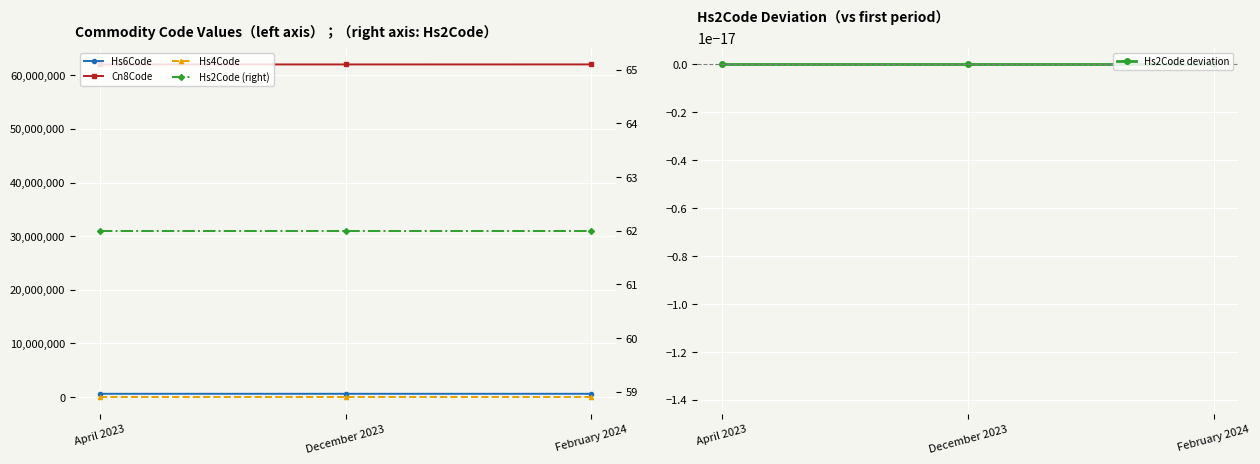

List the series in order of their peak value, lowest first.

Hs2Code deviation, Hs2Code (right), Hs4Code, Hs6Code, Cn8Code